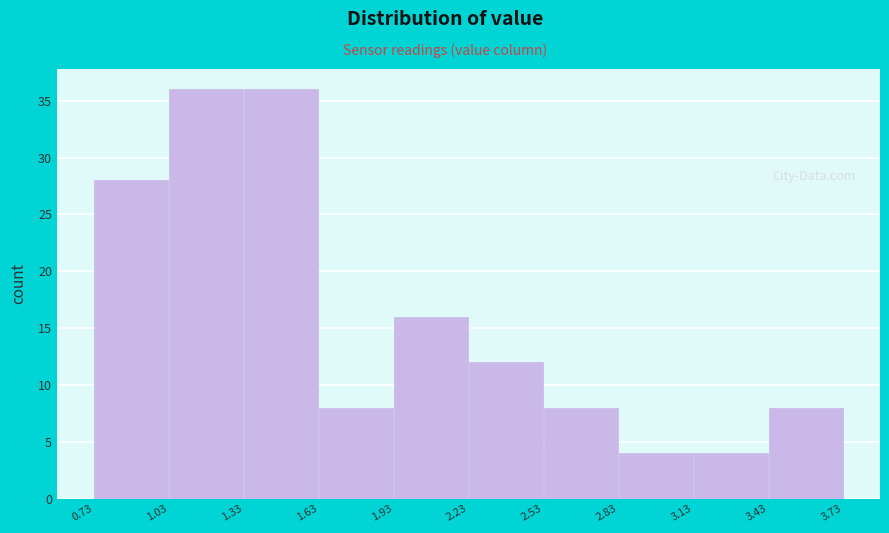

What is the height of the bar covering 0.73 to 1.03 on the x-axis? The values are not printed on the chart, so give them approximately, as read against the axis.

28